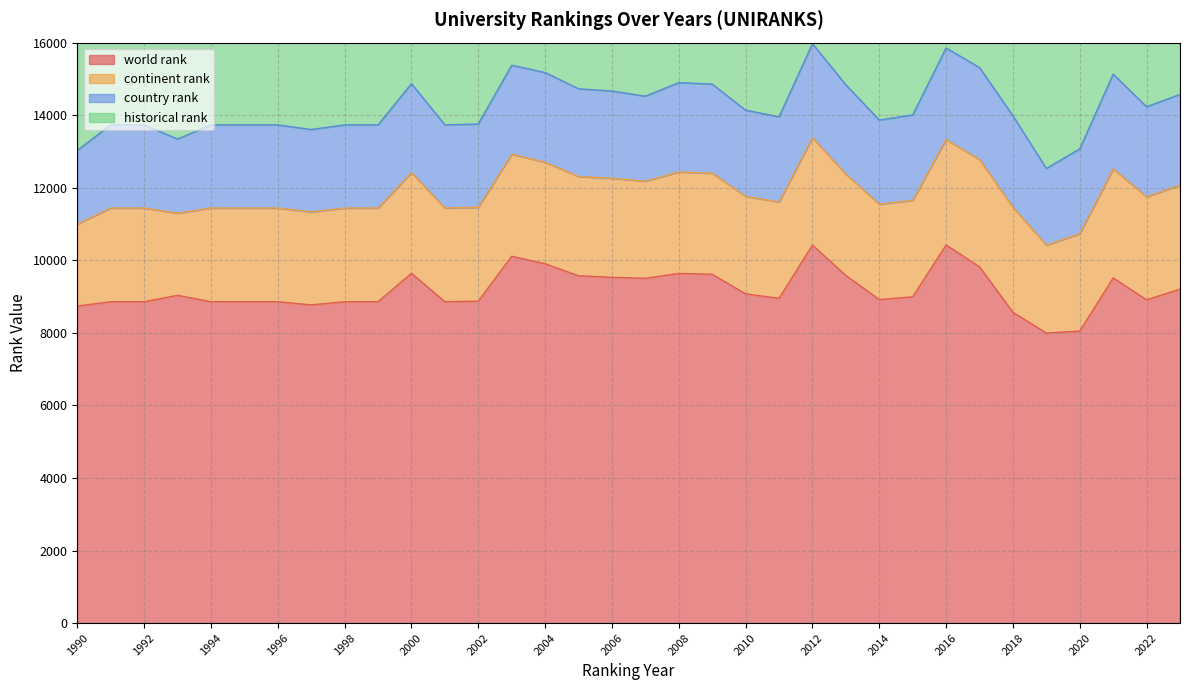

At which label is continent rank closest to 2634?

2014